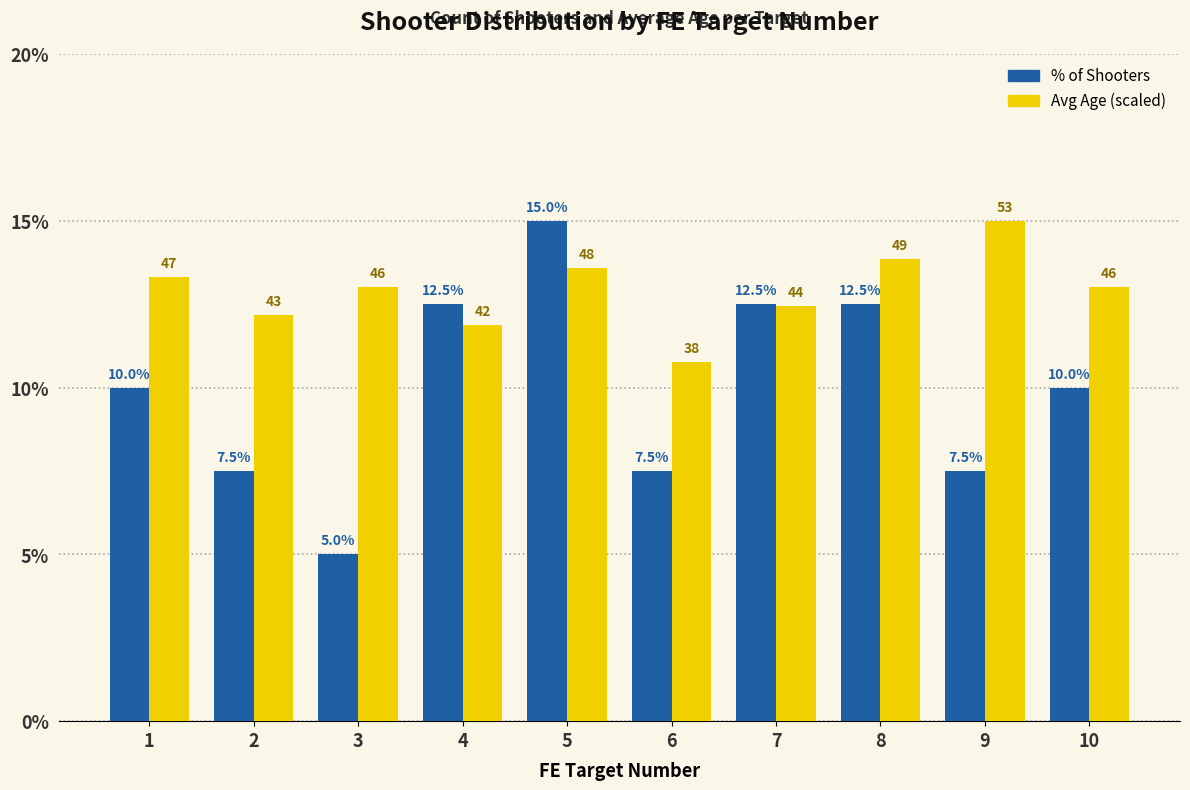

What is the sum of the % of Shooters values at 5 and 2?

22.5